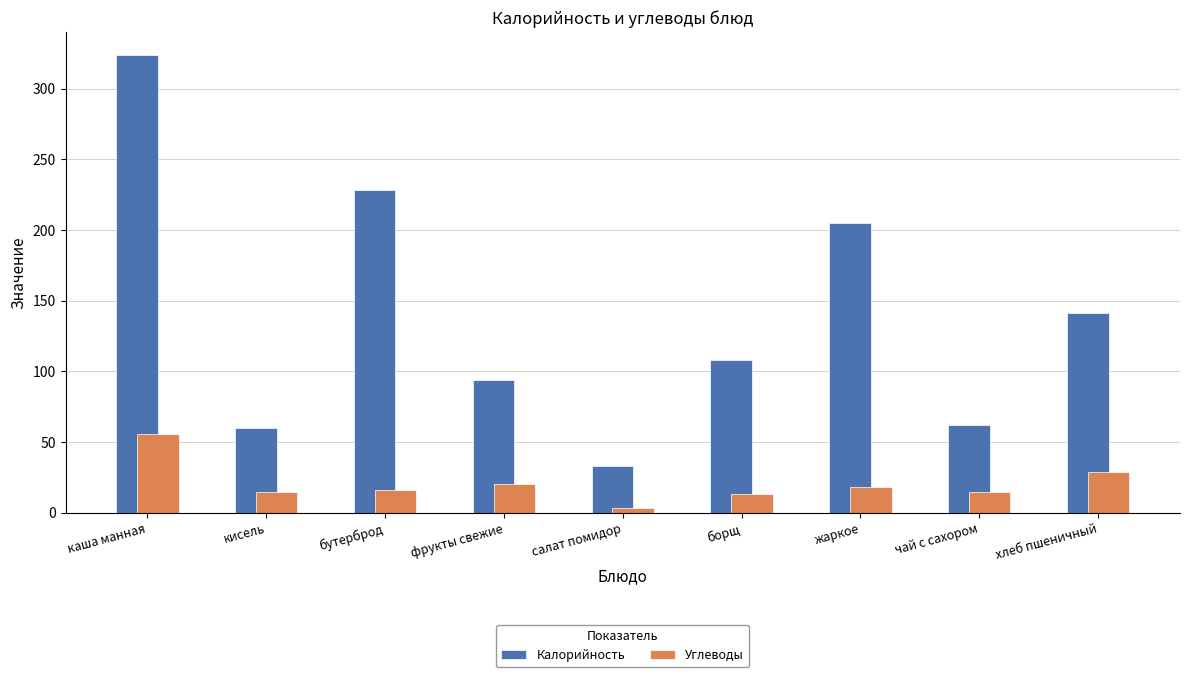

What are all the series names shown in the legend?

Калорийность, Углеводы